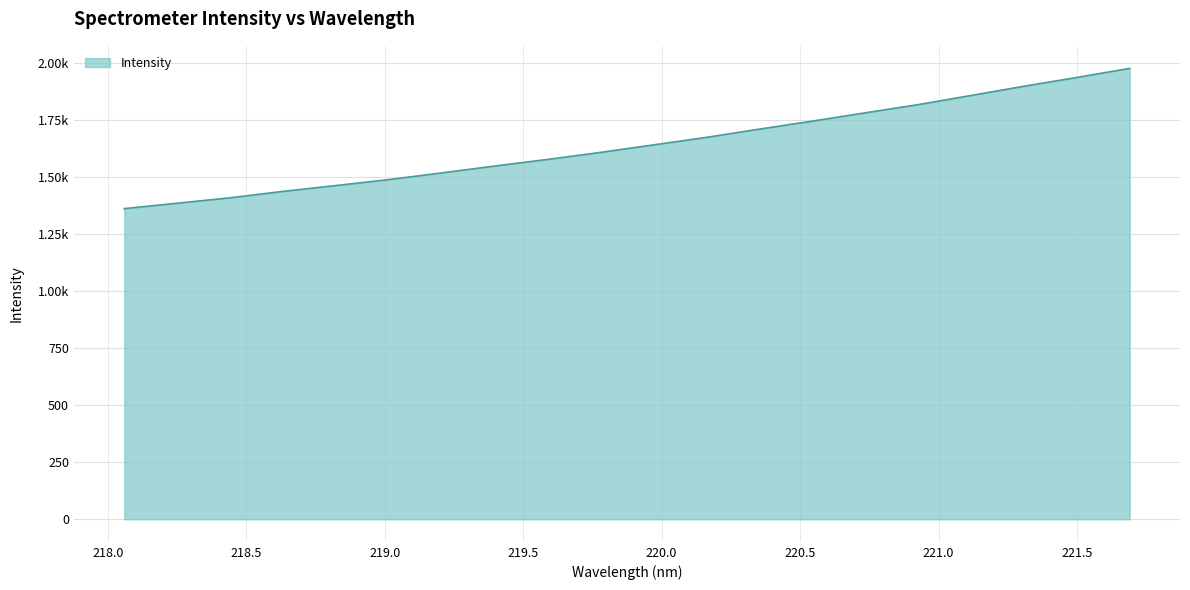

Does the chart display data point markers on the line(s)?

No